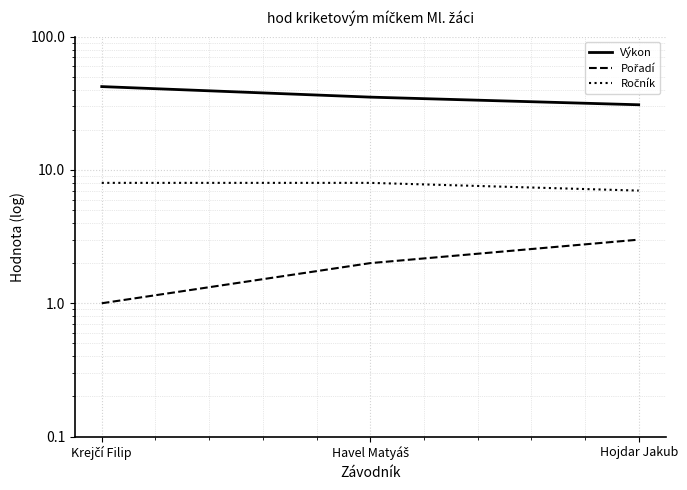

How many values in the Pořadí series exceed 2?

1